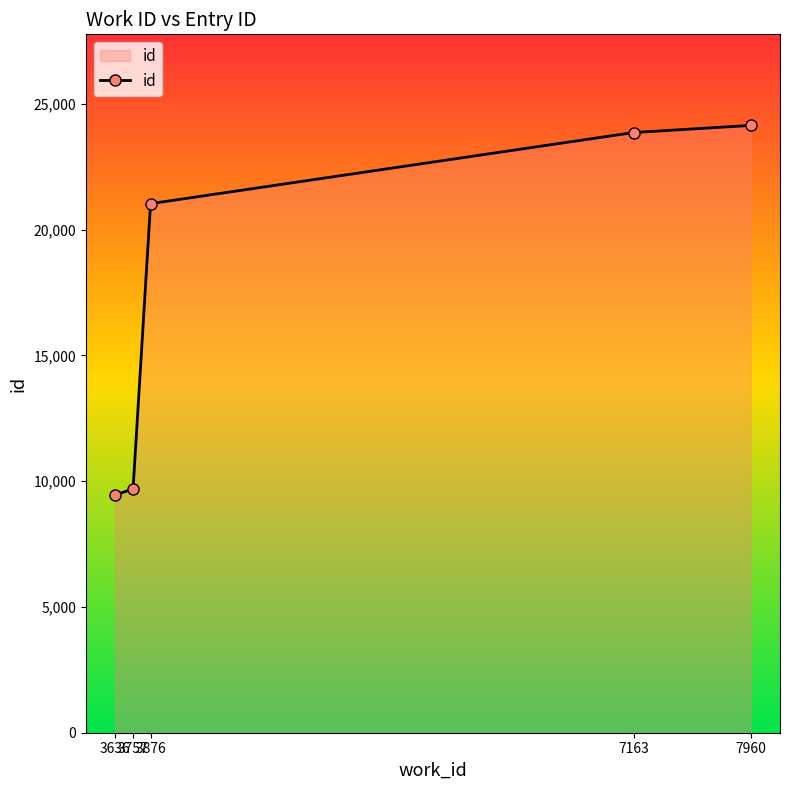

What is the difference between the maximum and minimum values?

14689